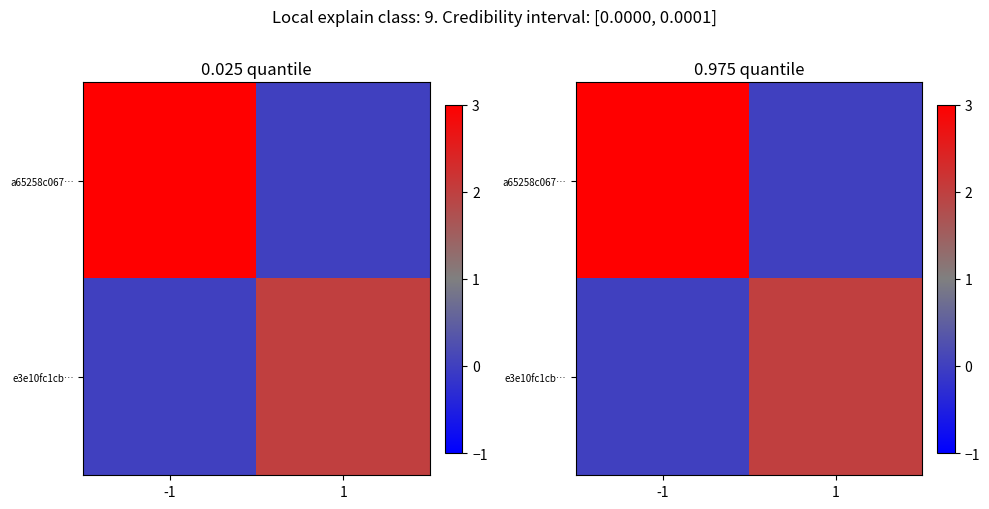

How many data points in a65258c067… are less than 3?

1